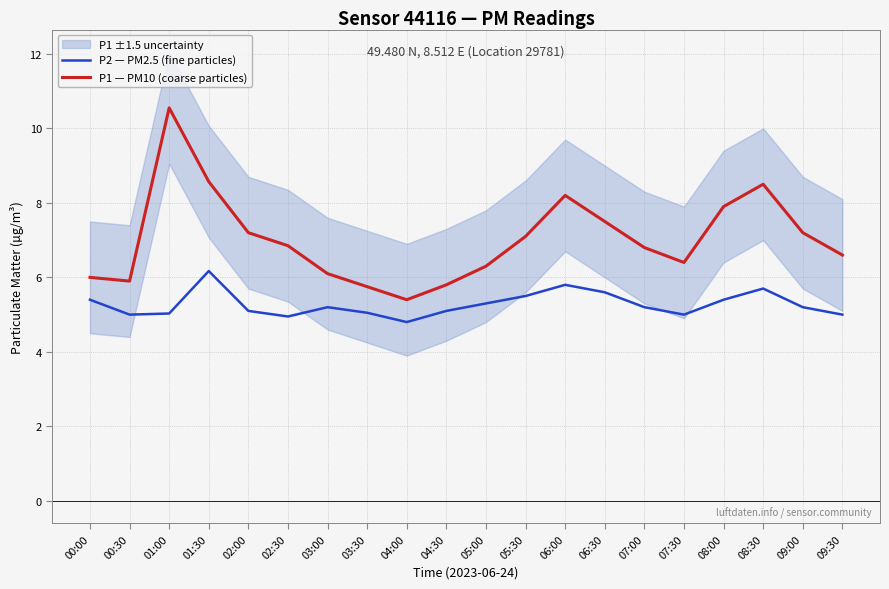

How many lines are shown in the chart?

2